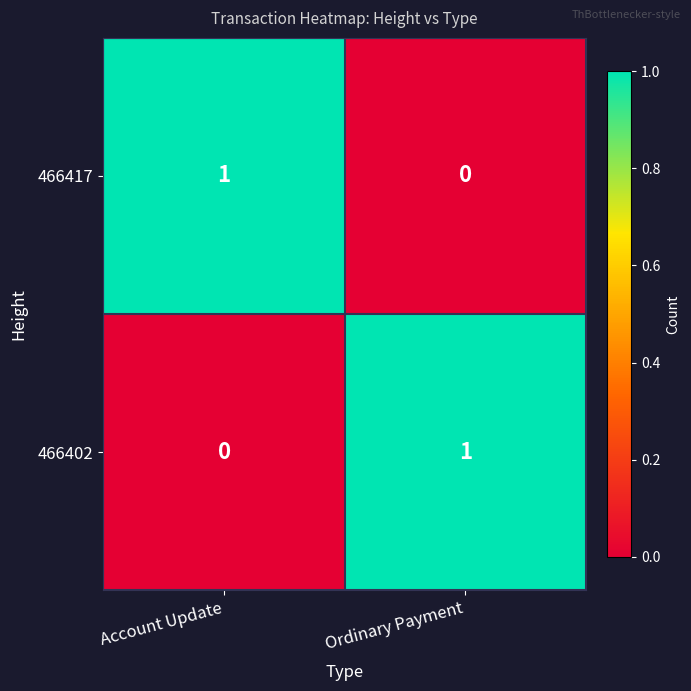

Is the value of 466417 at Ordinary Payment greater than the value of 466402 at Ordinary Payment?

No